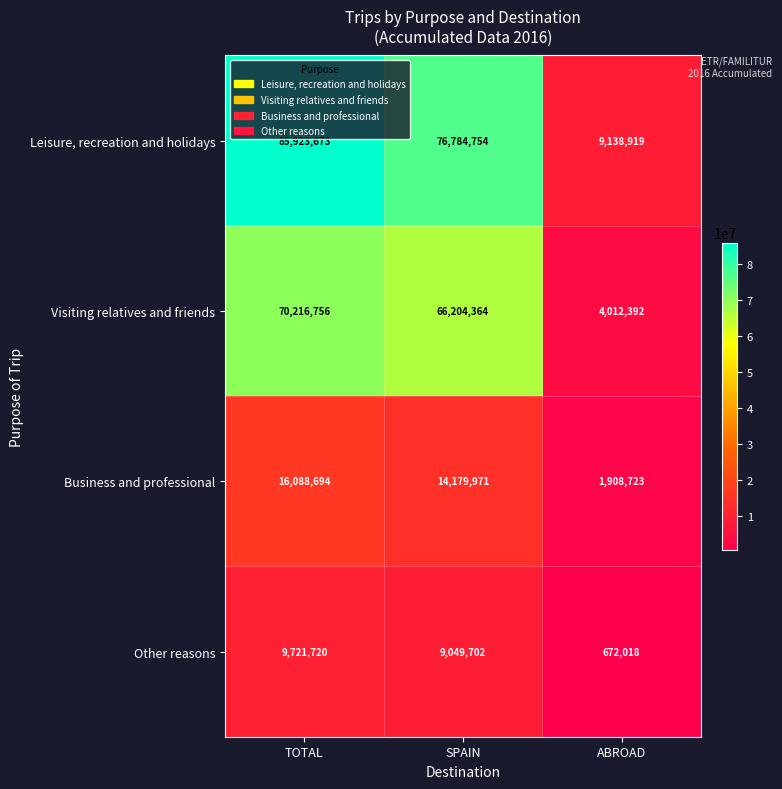

Count the Leisure, recreation and holidays values in the range 9138919 to 85923673.

3